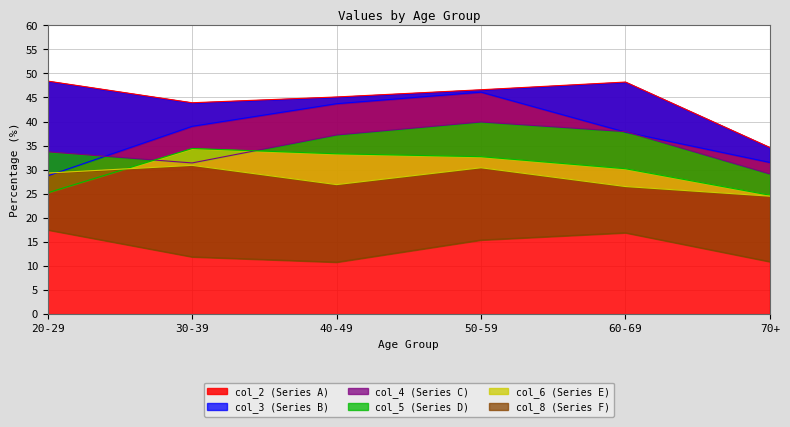

How many lines are shown in the chart?

6